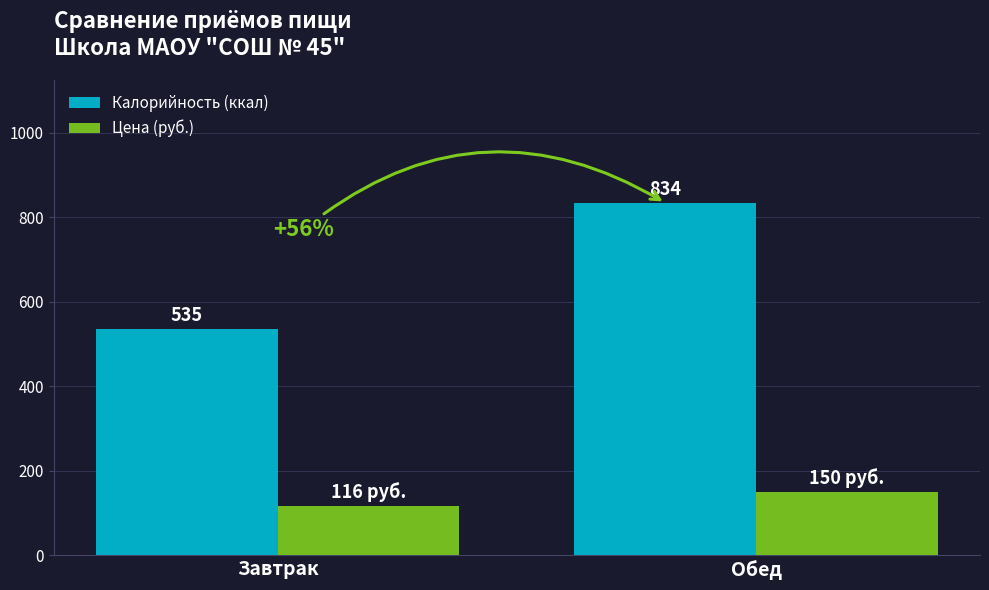

At which label does Цена (руб.) reach its minimum?

Завтрак